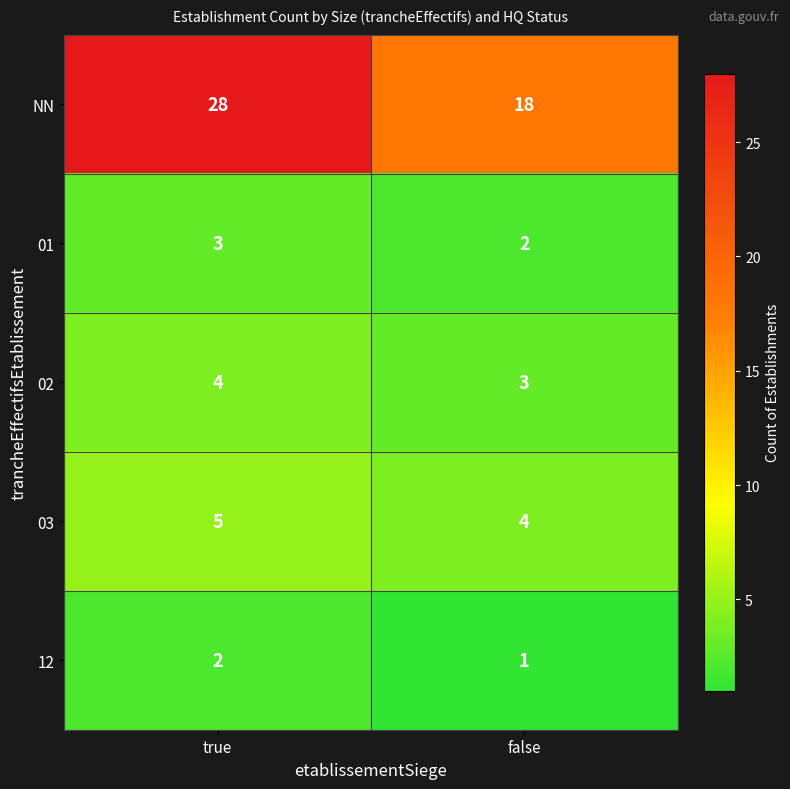

True or false: 02 has a value of 4 at true.

True